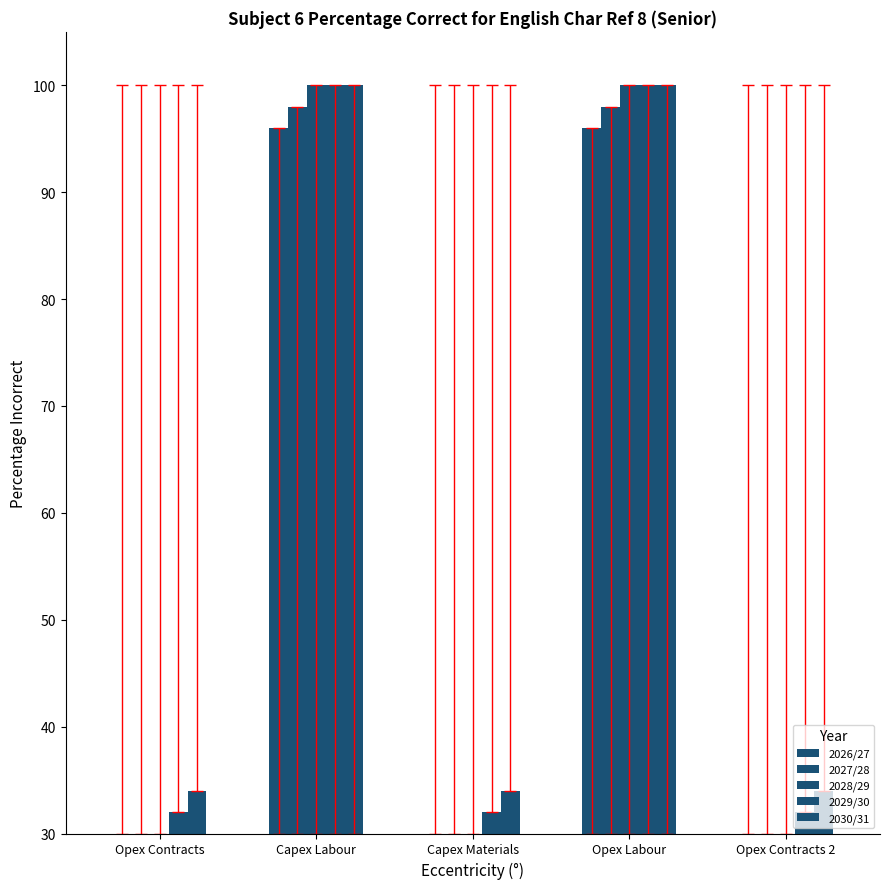

How many categories are shown in the chart?

5